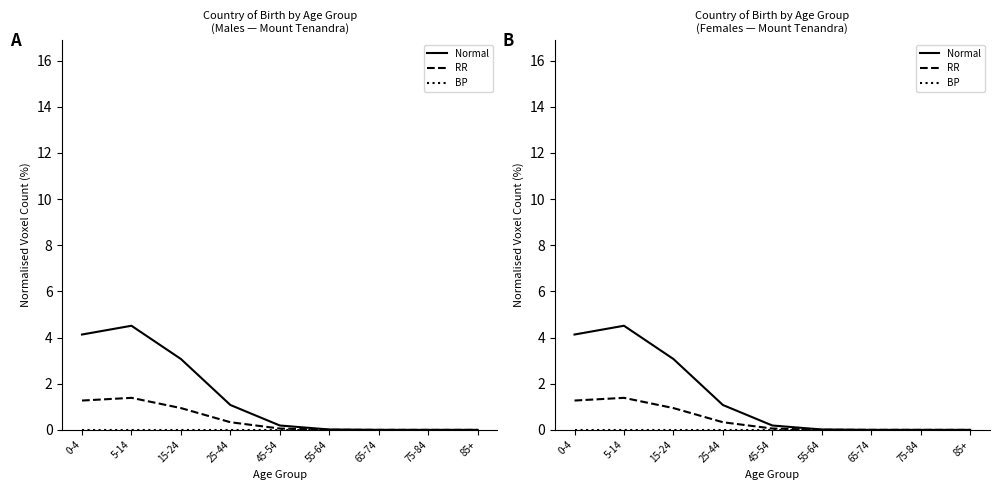

Rank the series at 55-64 from highest to lowest value.

Normal, RR, BP